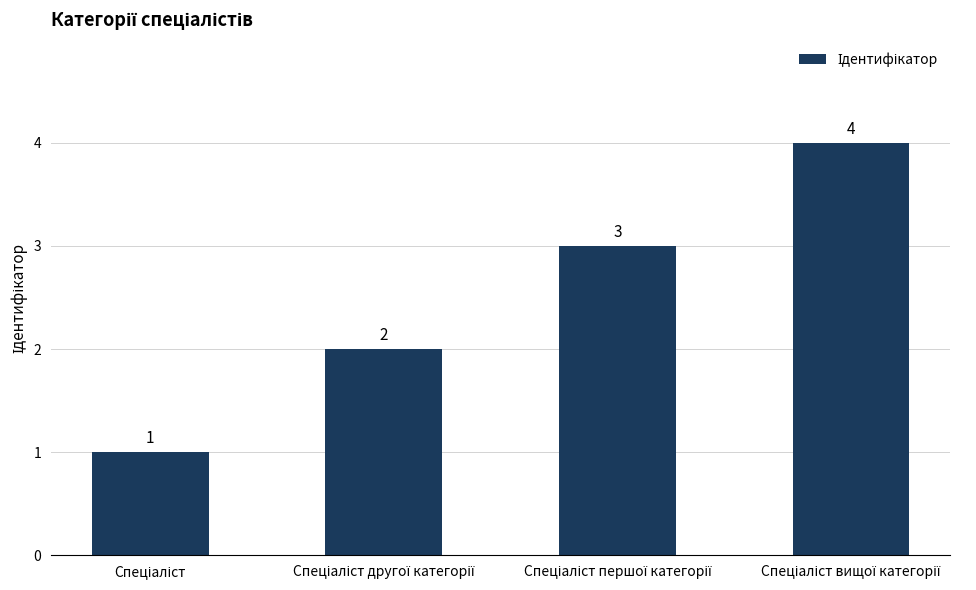

What is the sum of all values?

10